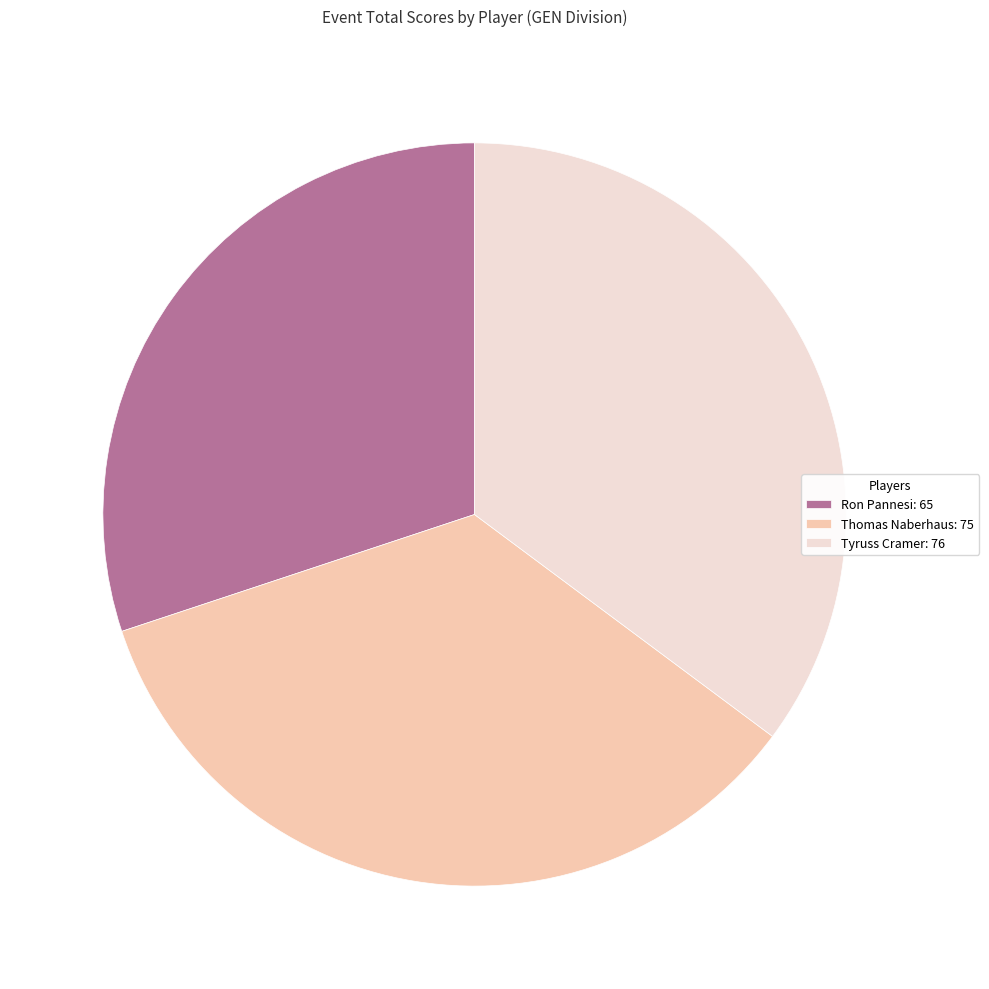

Is the sum of Tyruss Cramer: 76 and Thomas Naberhaus: 75 greater than half?

Yes